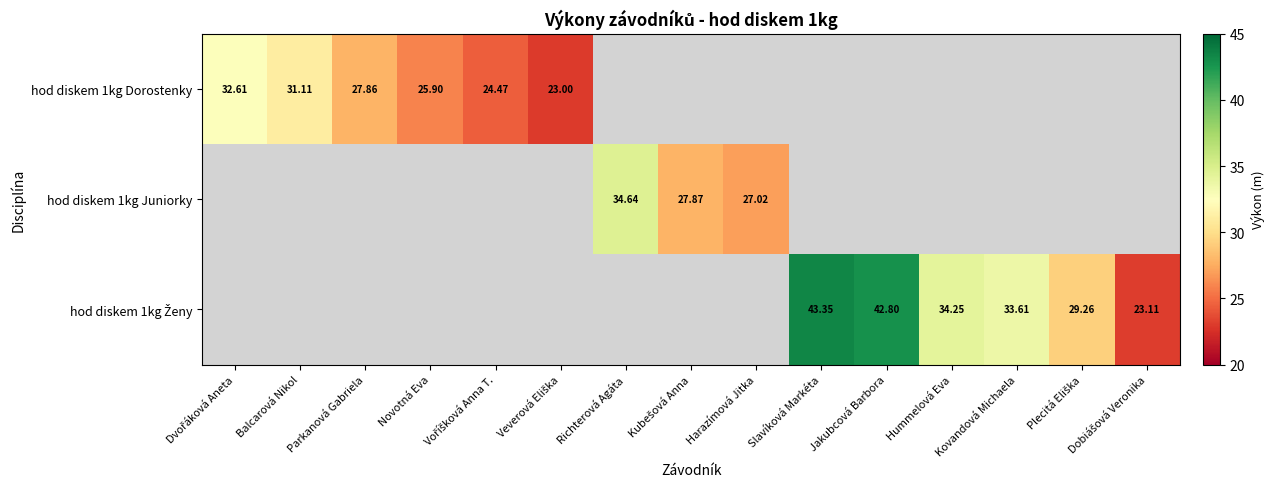

Rank the series by their maximum value, from lowest to highest.

hod diskem 1kg Dorostenky, hod diskem 1kg Juniorky, hod diskem 1kg Ženy